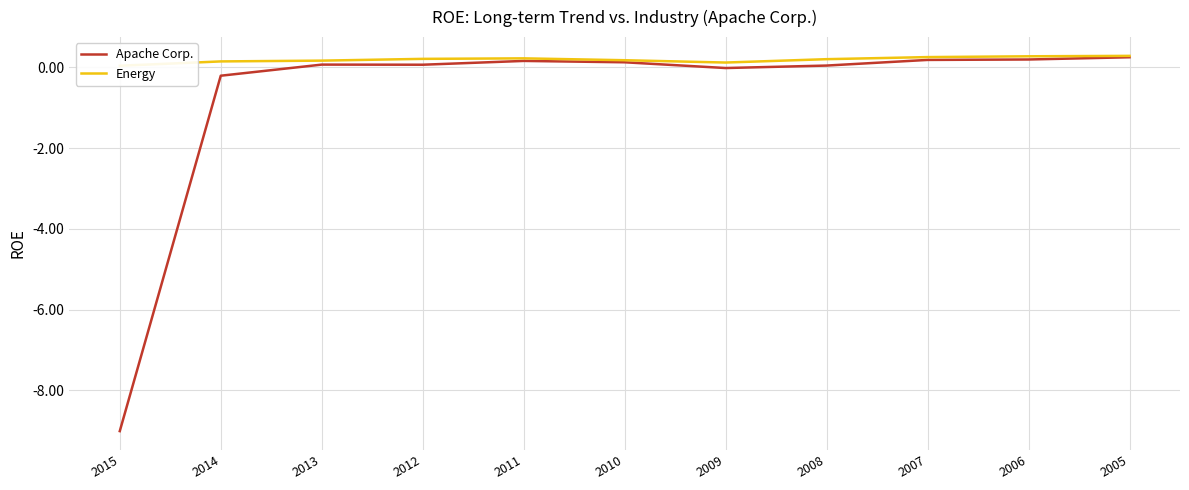

Where is the first local maximum for Apache Corp.?

2013